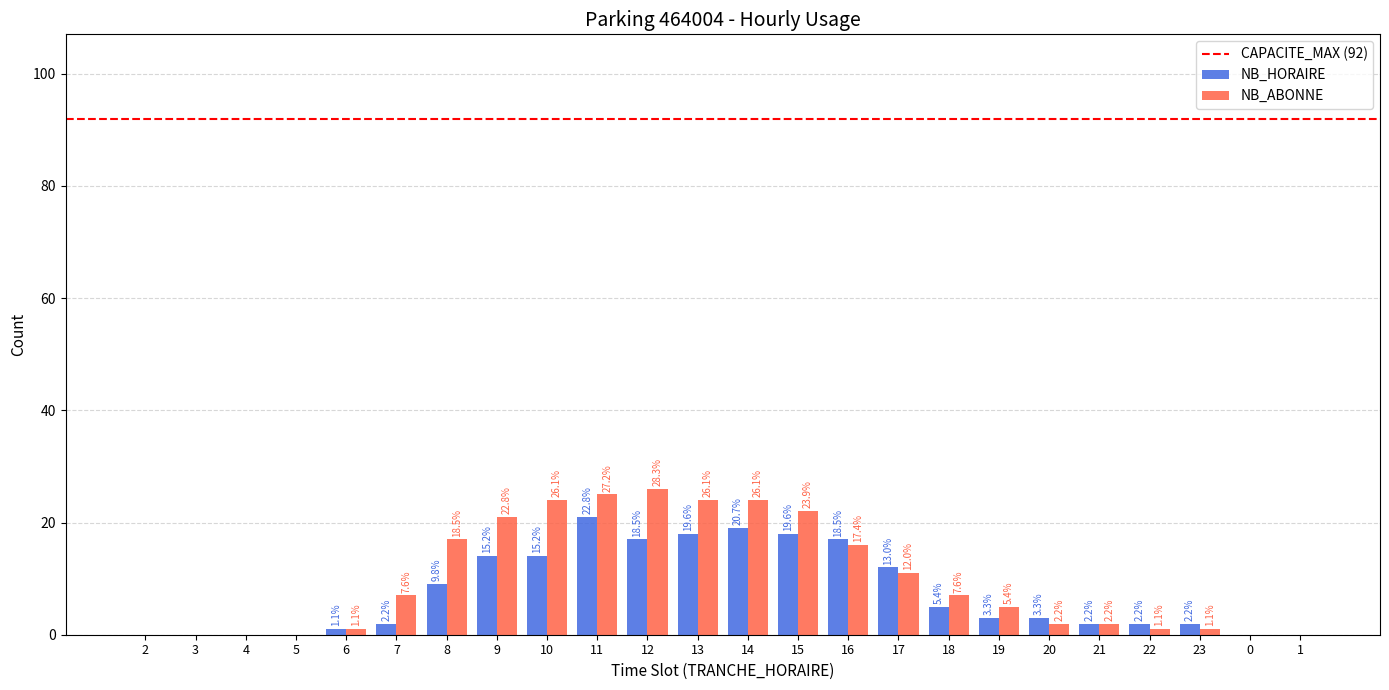

Which has a higher value, 4 or 1?

4